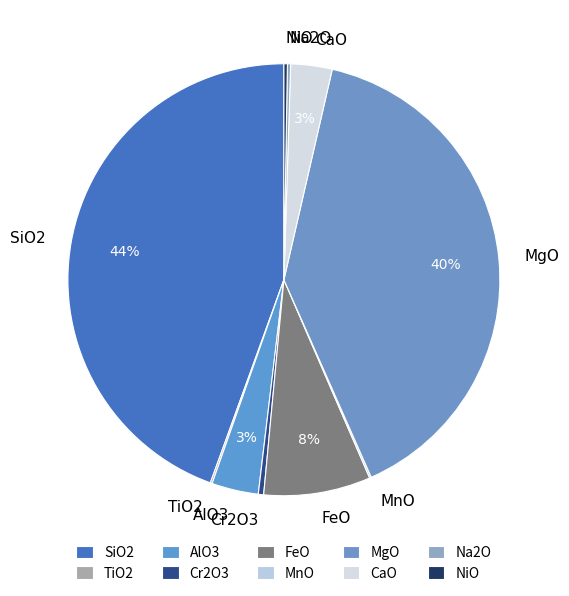

True or false: MgO accounts for 29% of the total.

False